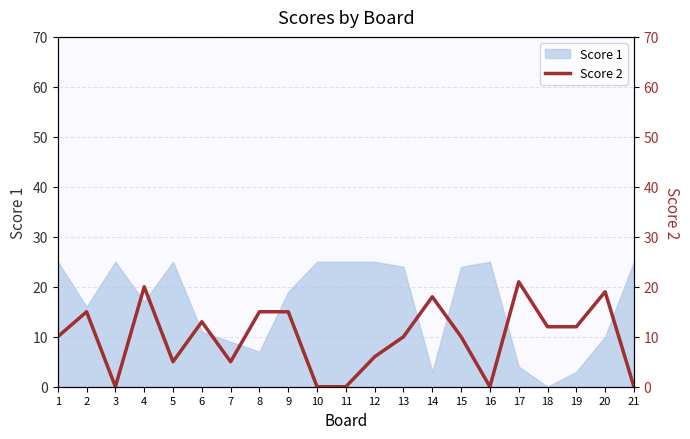

True or false: Score 1 has a value of 4 at 6.

False